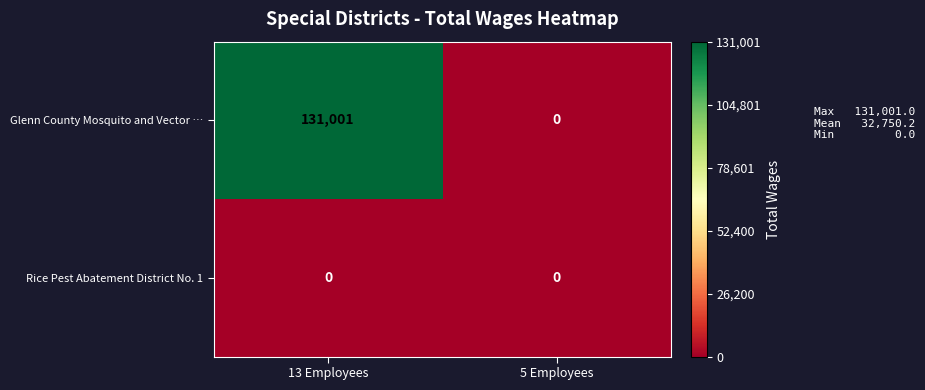

True or false: Rice Pest Abatement District No. 1 has a value of 0 at 5 Employees.

True